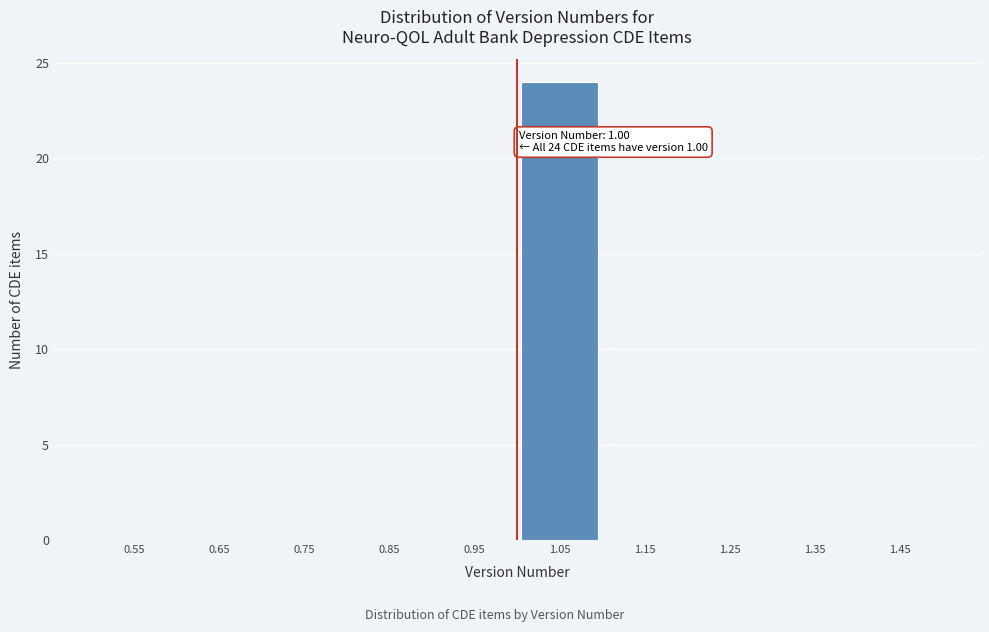

Which range on the x-axis has the tallest bar?

1.0 to 1.1